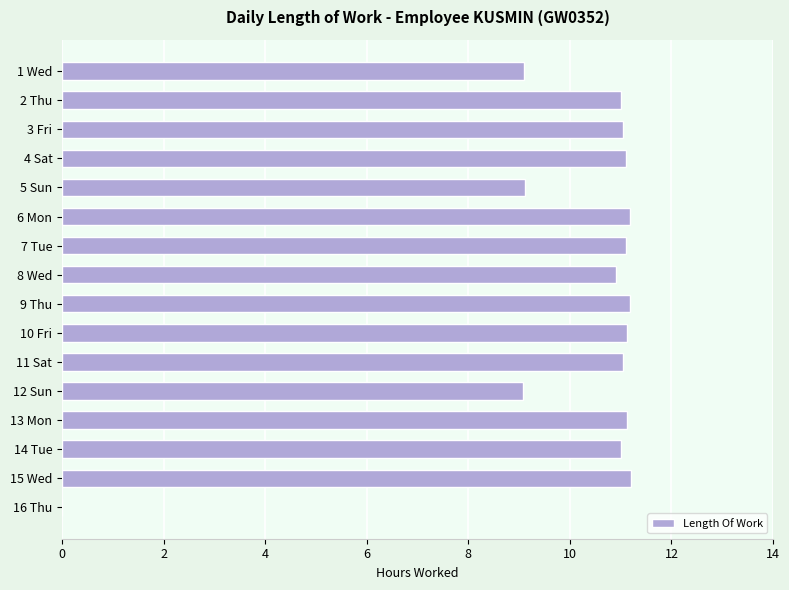

What is the ratio of the value at 1 Wed to the value at 3 Fri?

0.8